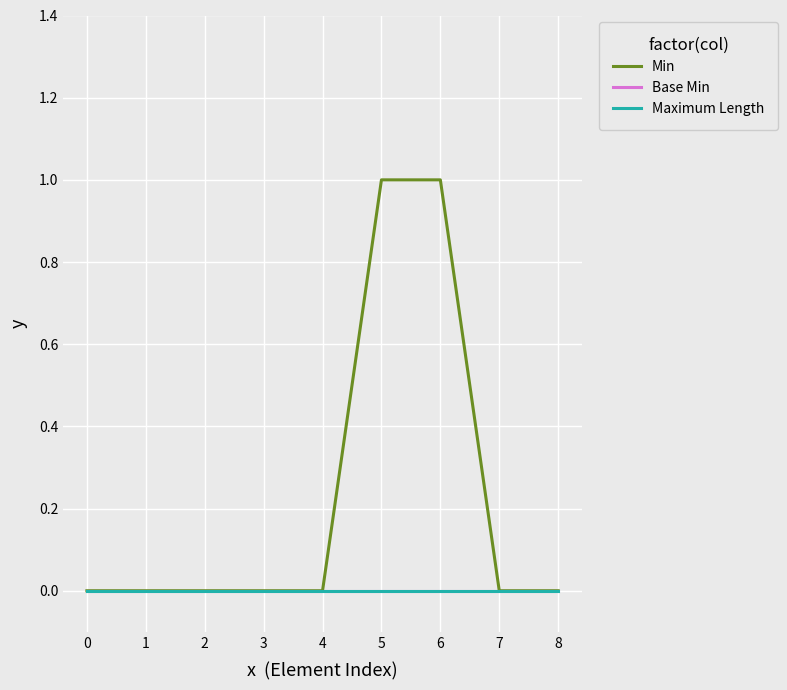

Does the chart display data point markers on the line(s)?

No